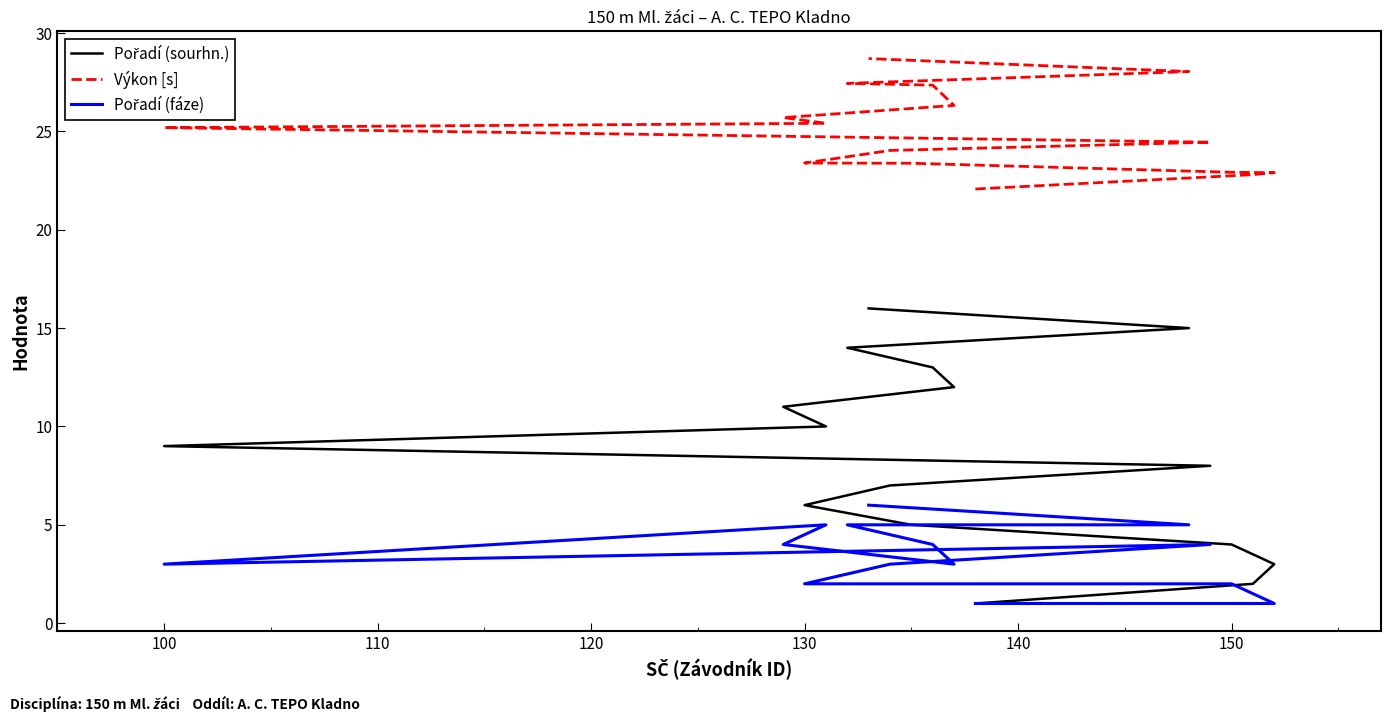

The Výkon [s] series shows 25.2 at 100. True or false?

True